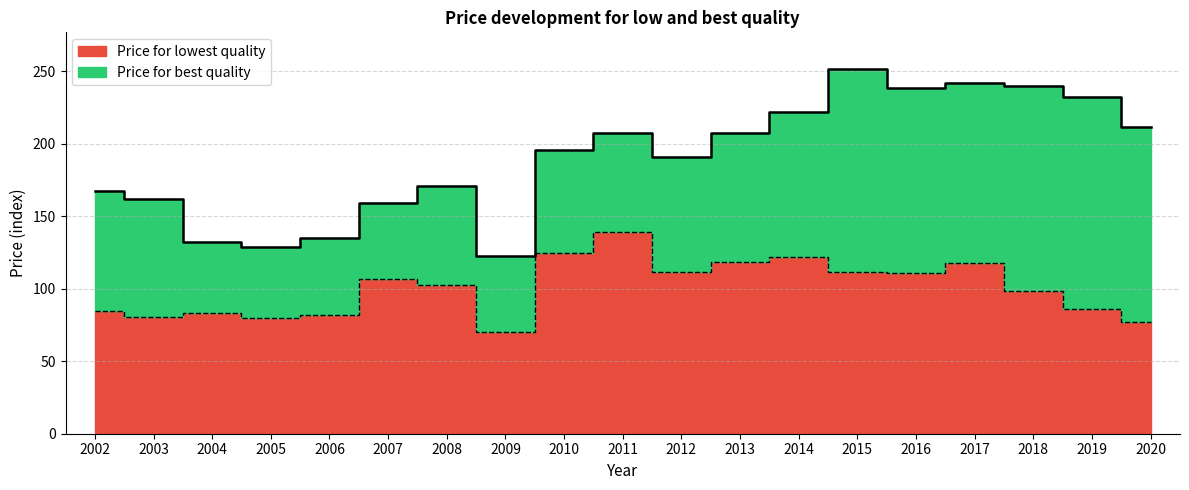

What is the difference between the second highest and second lowest values in the Price for lowest quality series?

47.8